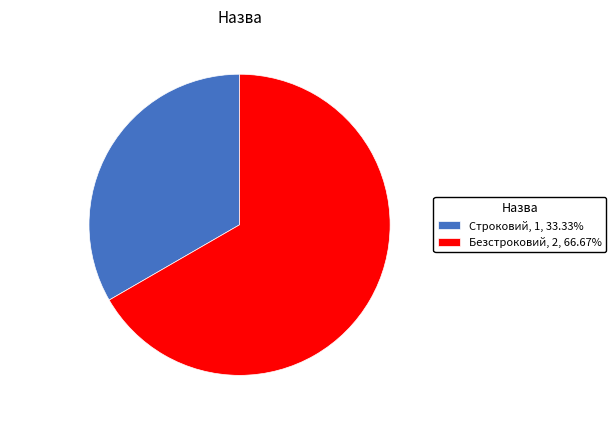

Rank the categories by value from lowest to highest.

Строковий, Безстроковий